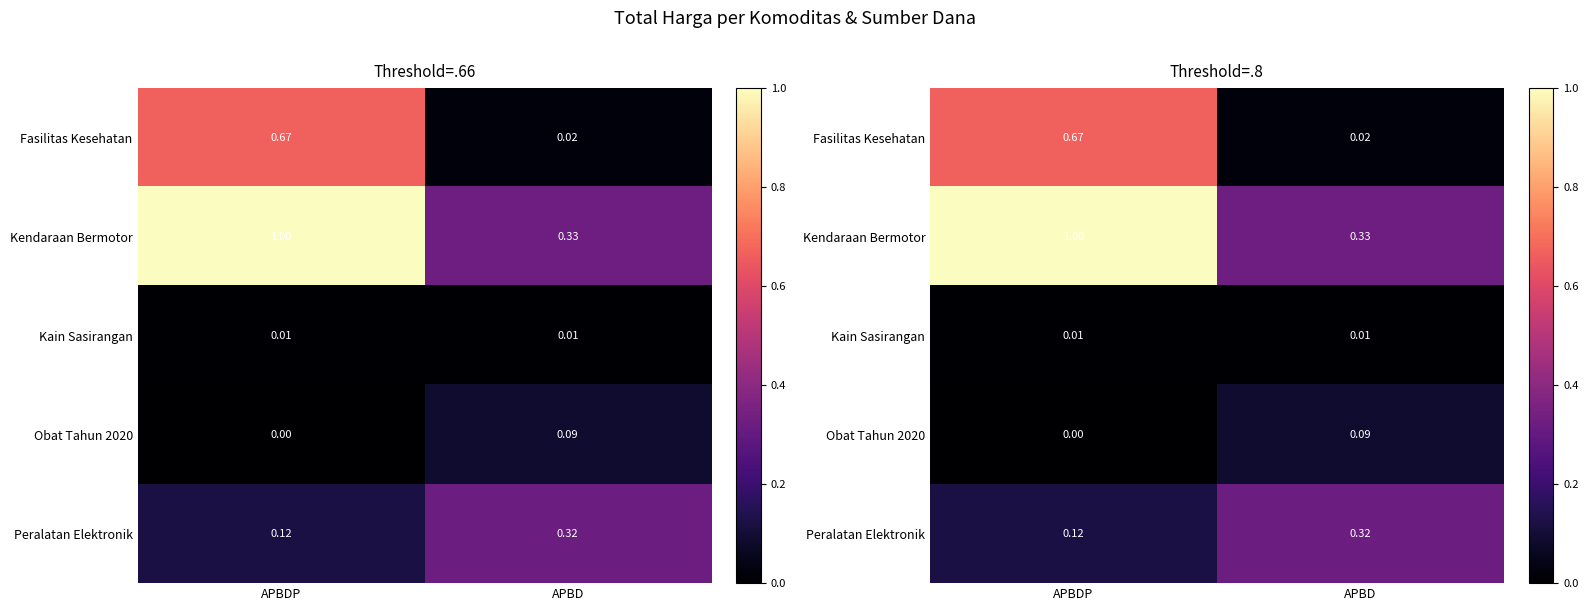

At how many categories does at least one series exceed 0?

2